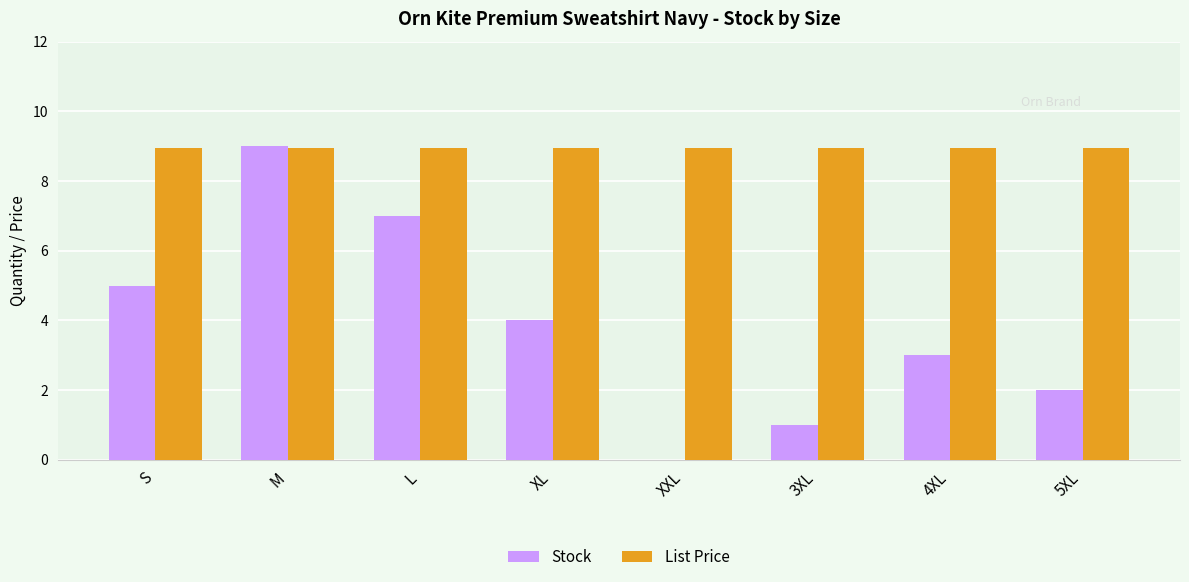

What is the highest value of the Stock series?

9.0